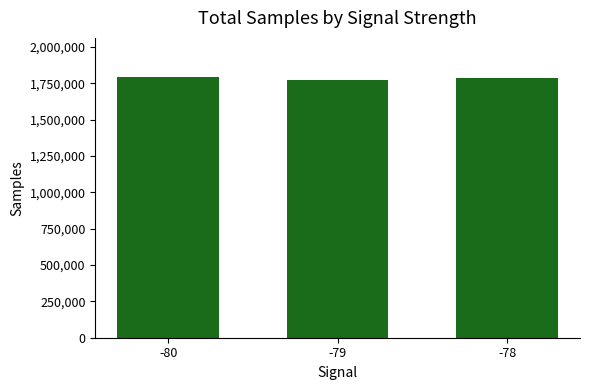

How many data points are less than 1784556?

1